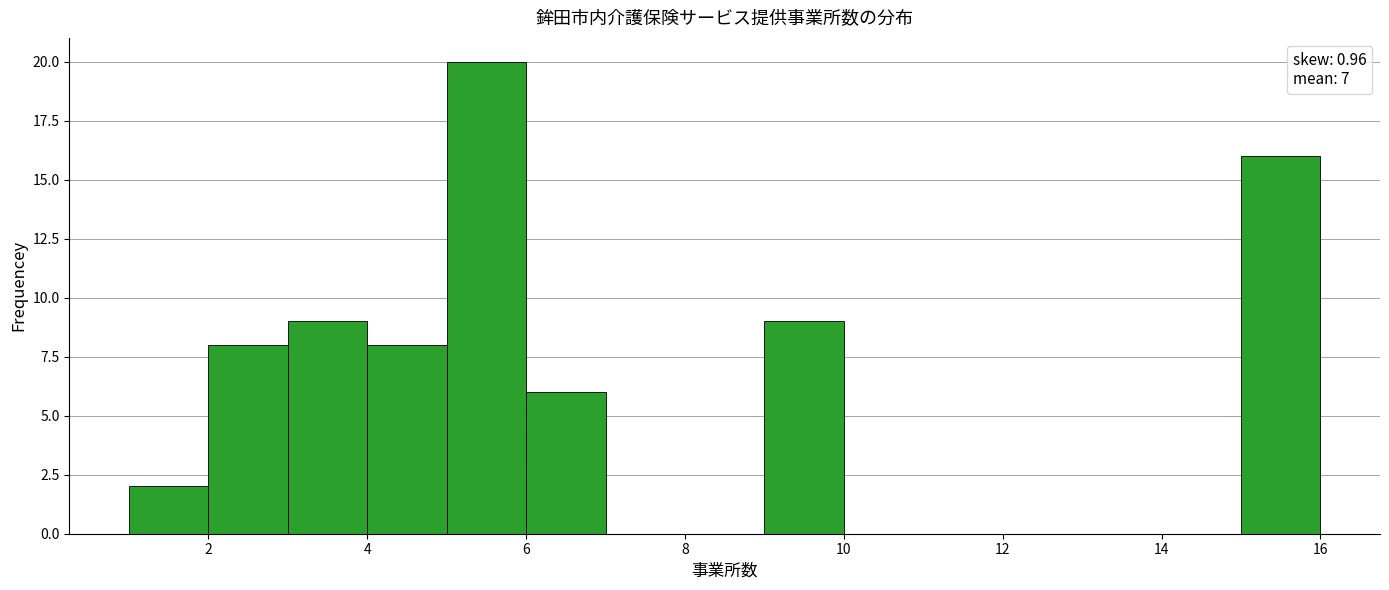

How tall is the bar that spans 2 to 3 on the x-axis? The values are not printed on the chart, so give them approximately, as read against the axis.

8